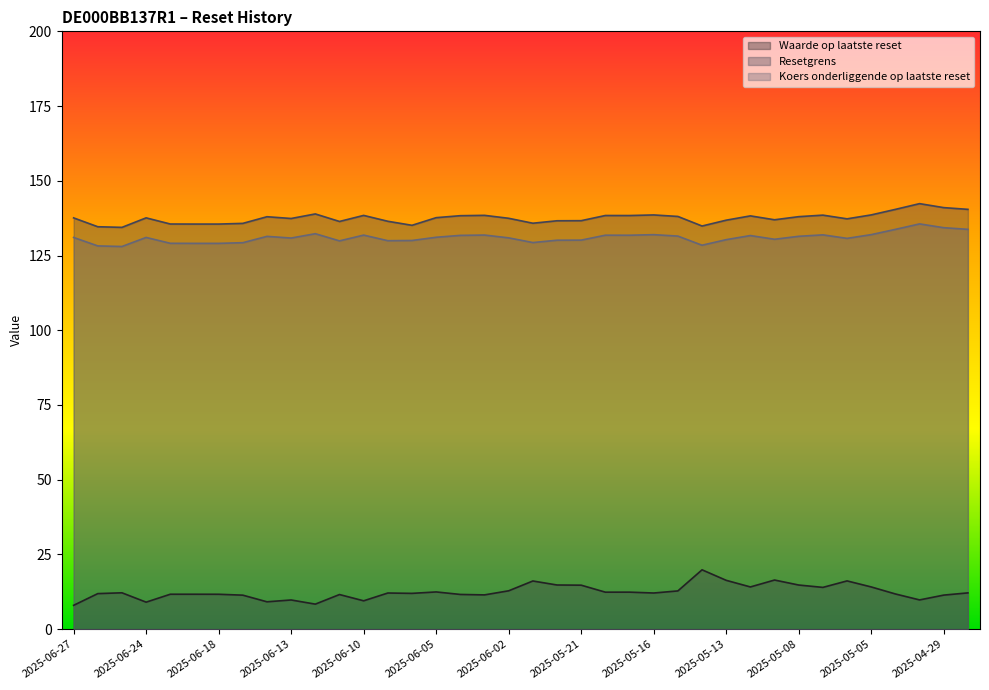

What is the maximum value shown in the chart?

142.4